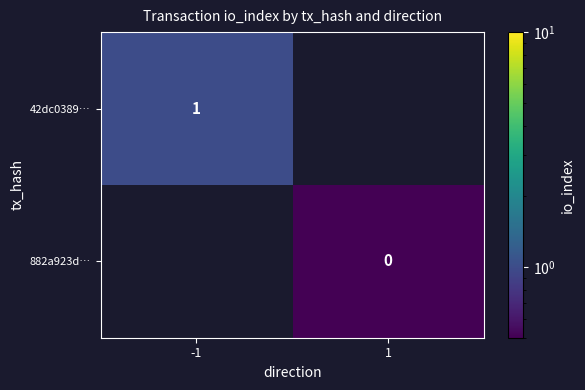

The value of 42dc0389… at -1 is 1. True or false?

True